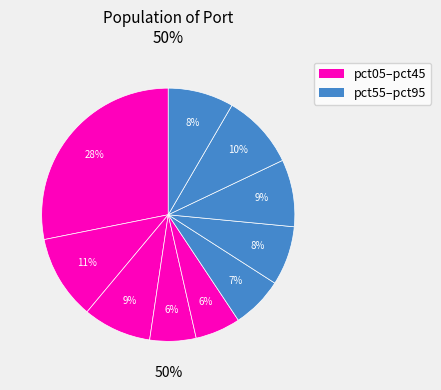

How many slices are in this pie chart?

10